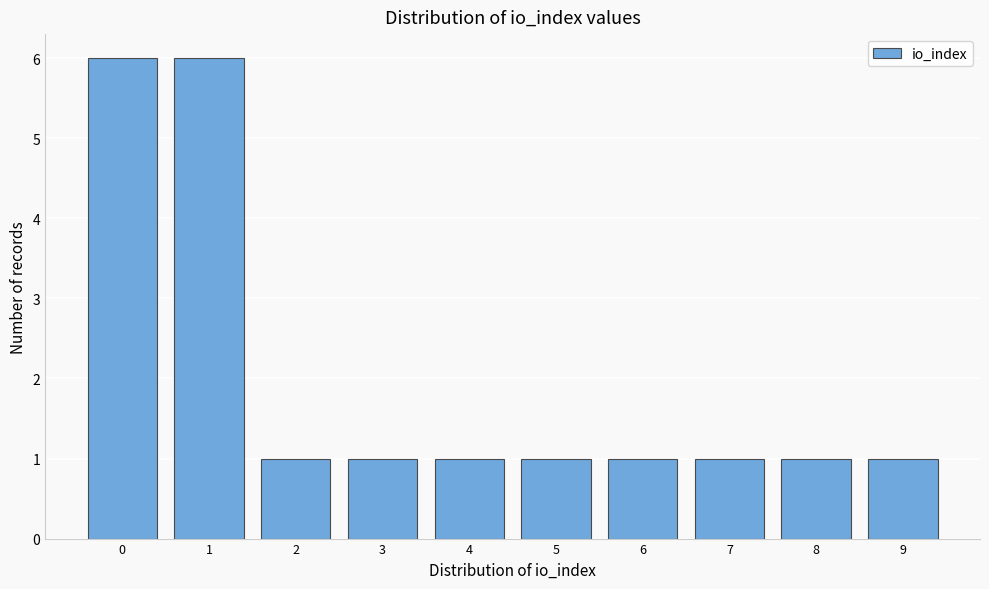

Reading left to right, transcribe this chart: for each bar, give the range it covers on the x-axis and its height. The values are not printed on the chart, so give them approximately, as read against the axis.

-0.5 to 0.5: 6
0.5 to 1.5: 6
1.5 to 2.5: 1
2.5 to 3.5: 1
3.5 to 4.5: 1
4.5 to 5.5: 1
5.5 to 6.5: 1
6.5 to 7.5: 1
7.5 to 8.5: 1
8.5 to 9.5: 1